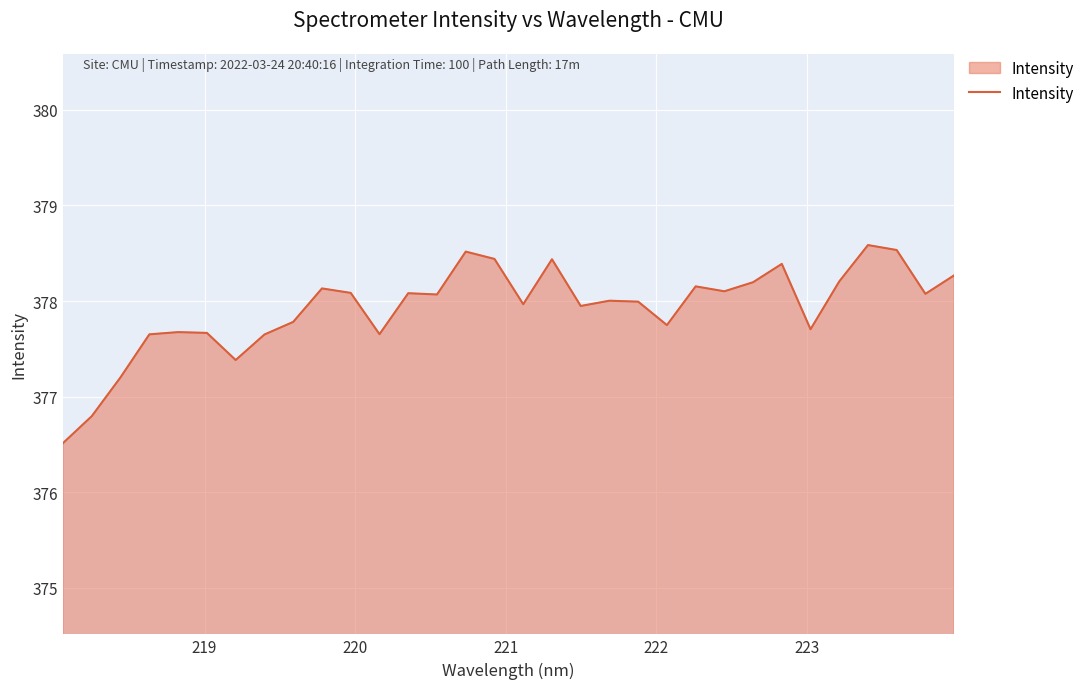

How many series are shown in this chart?

1